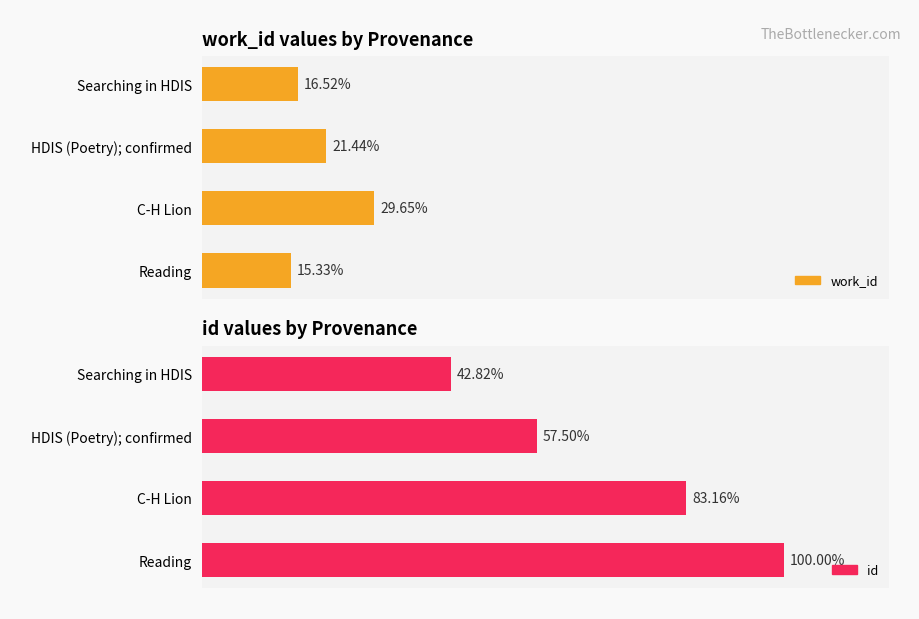

What is the maximum value for work_id?

7476